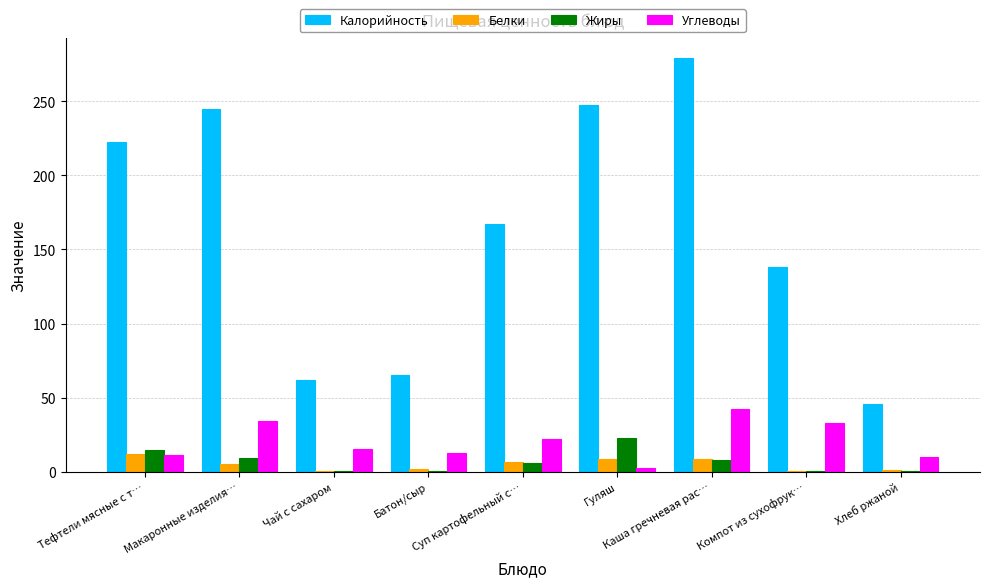

What value does the Жиры series have at Батон/сыр?

0.3